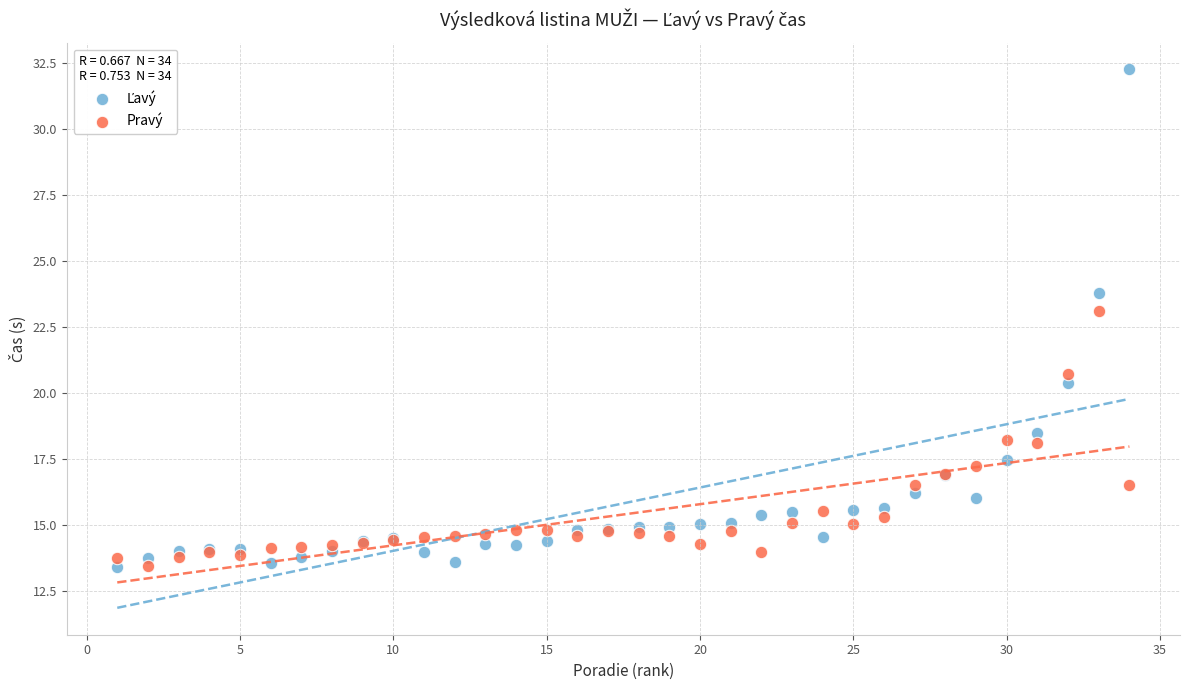

What is the X range (max minus min) for the scatter plot?

33.0